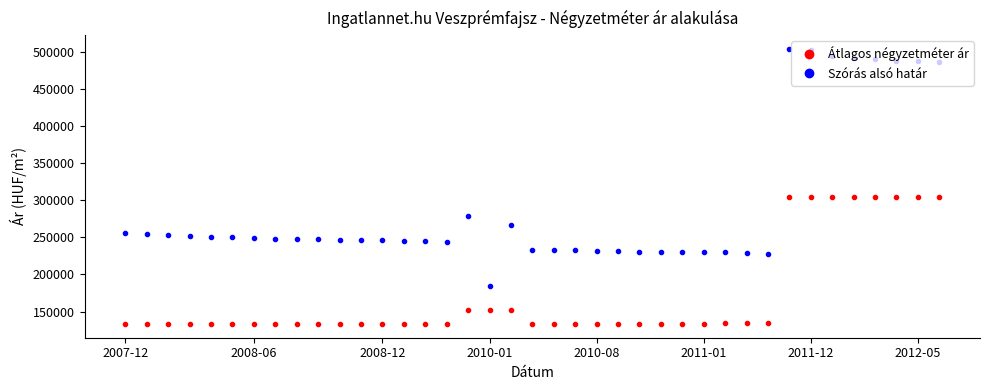

At how many categories does at least one series exceed 338648?

8